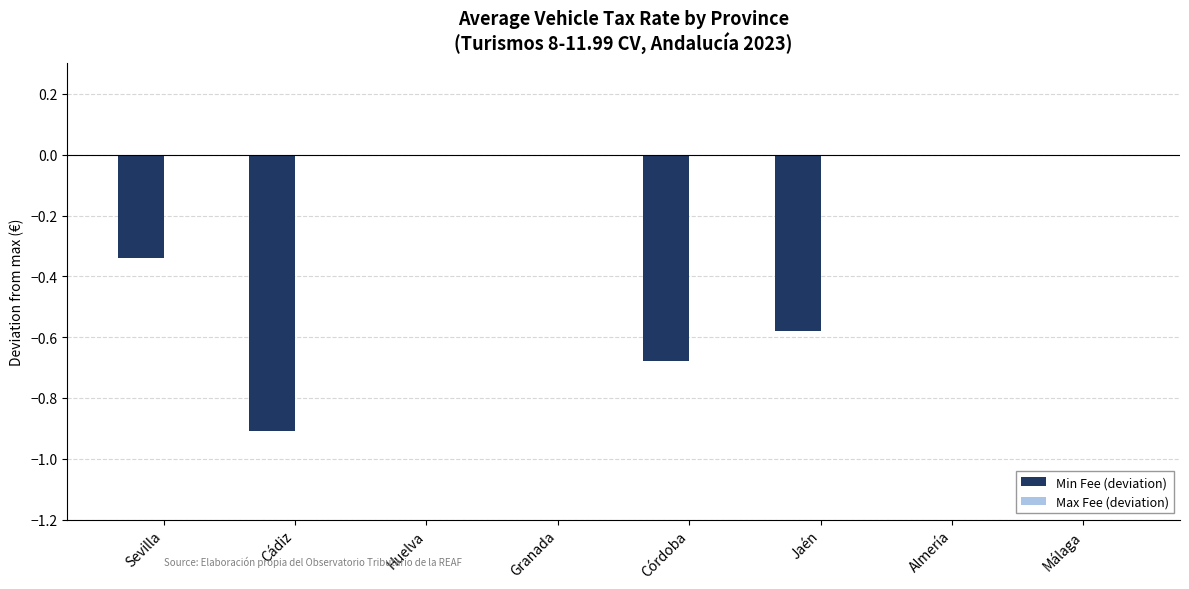

What is the change in value from Cádiz to Jaén?

+0.3